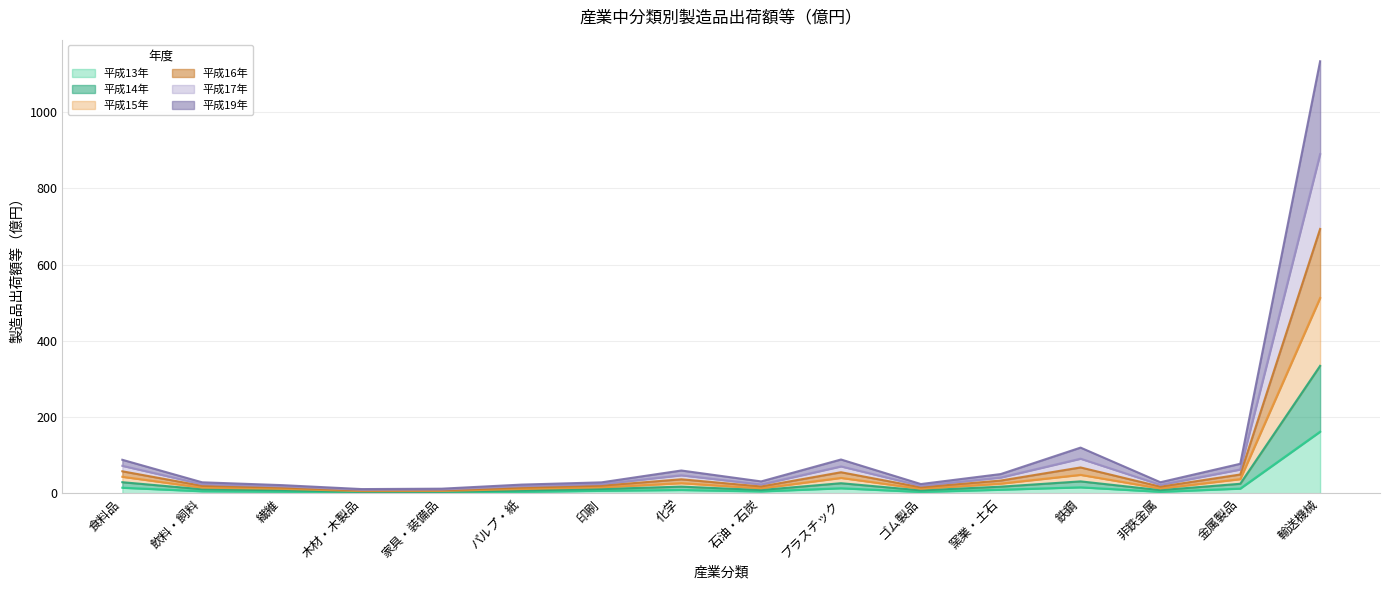

At which category is the sum across all series the highest?

輸送機械